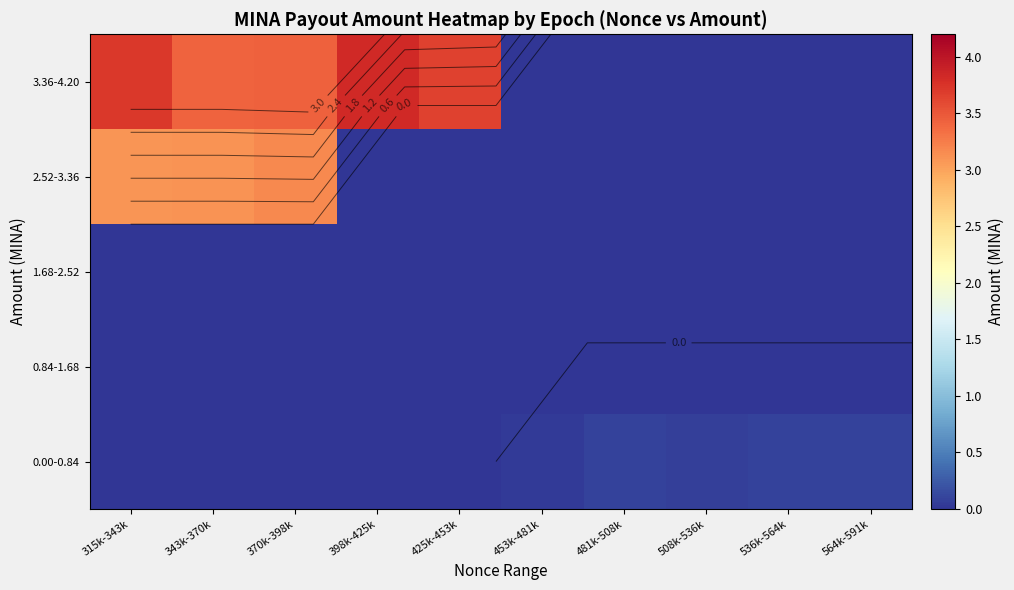

Which series has the largest range (max minus min)?

3.36-4.20